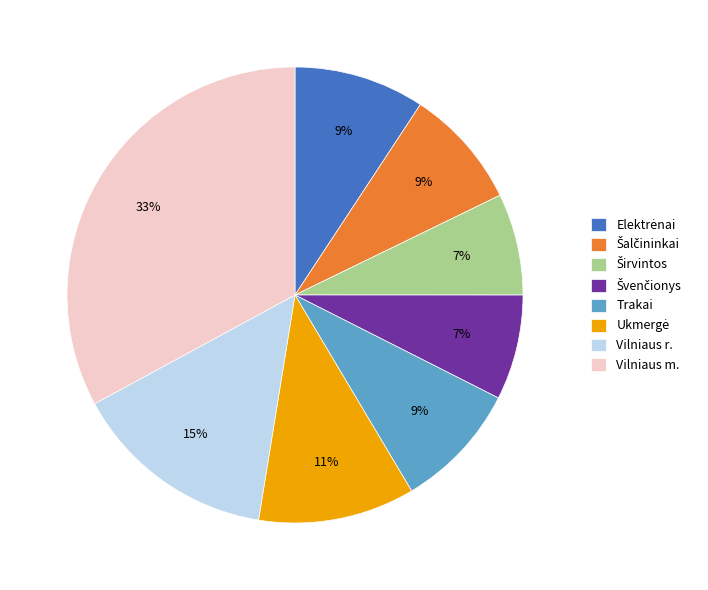

True or false: Trakai accounts for 1% of the total.

False